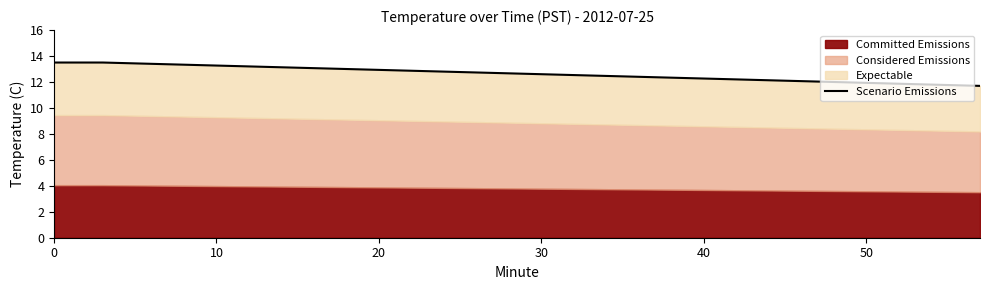

Does the chart have visible grid lines?

No